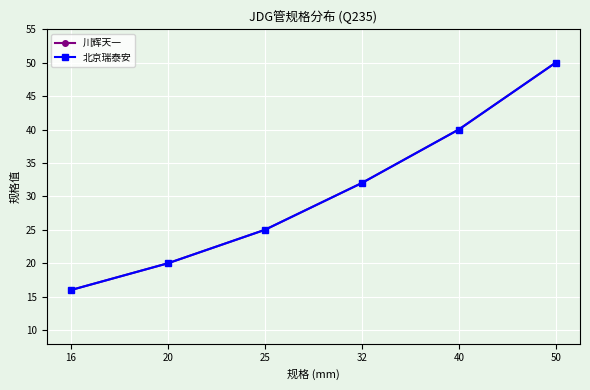

Reading right to left, what are all the values shown in this chart?

川辉天一: 50	40	32	25	20	16
北京瑞泰安: 50	40	32	25	20	16